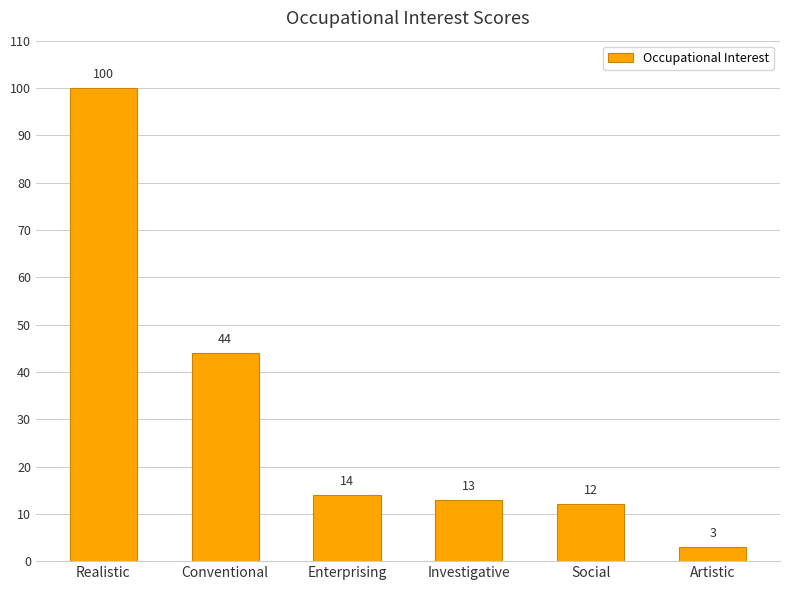

Read the value at Realistic.

100